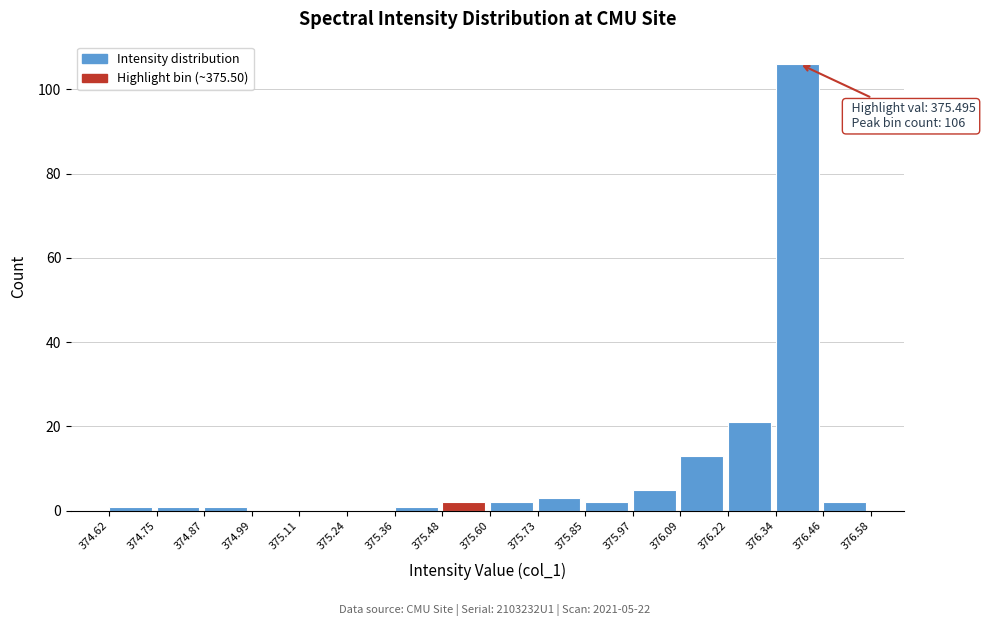

Which range on the x-axis has the tallest bar?

376.34 to 376.46